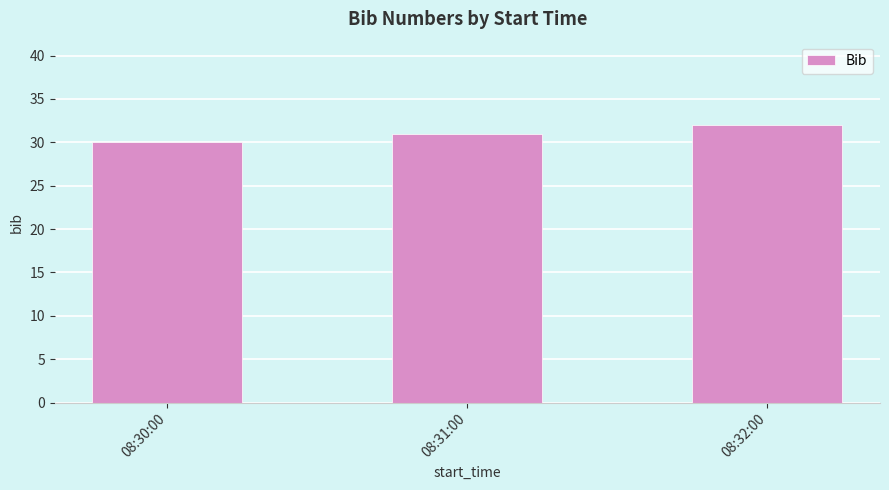

Between 08:30:00 and 08:32:00, which is larger?

08:32:00